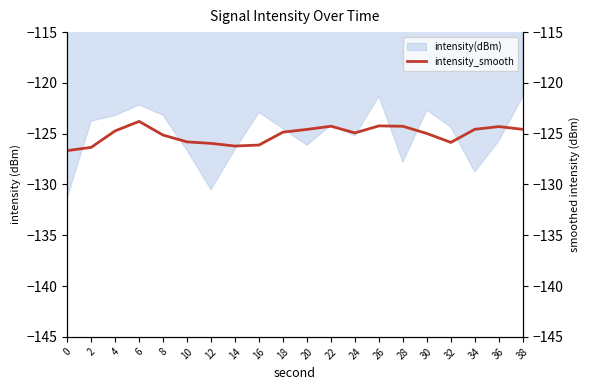

True or false: the data shows -196.1 at 20.

False